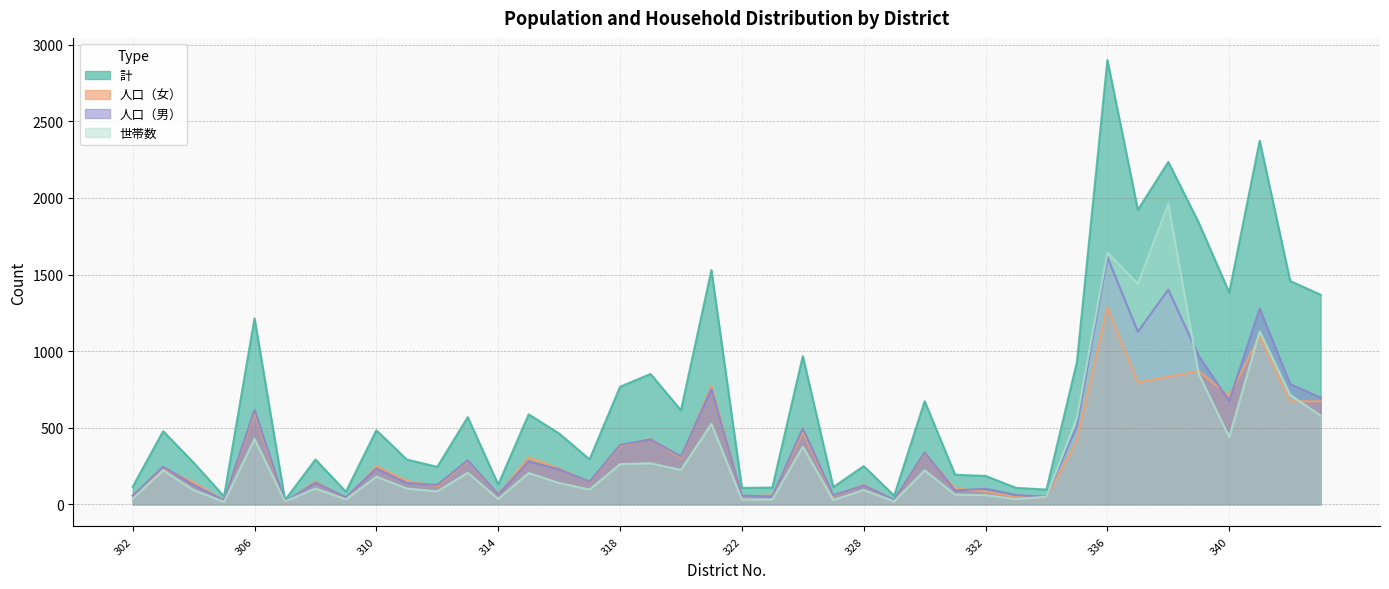

Is the value of 世帯数 at 308 greater than the value of 人口（男） at 330?

No